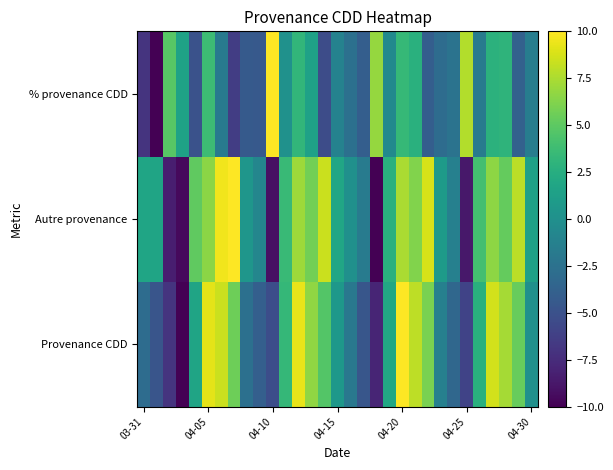

At how many categories does at least one series exceed 9?

6